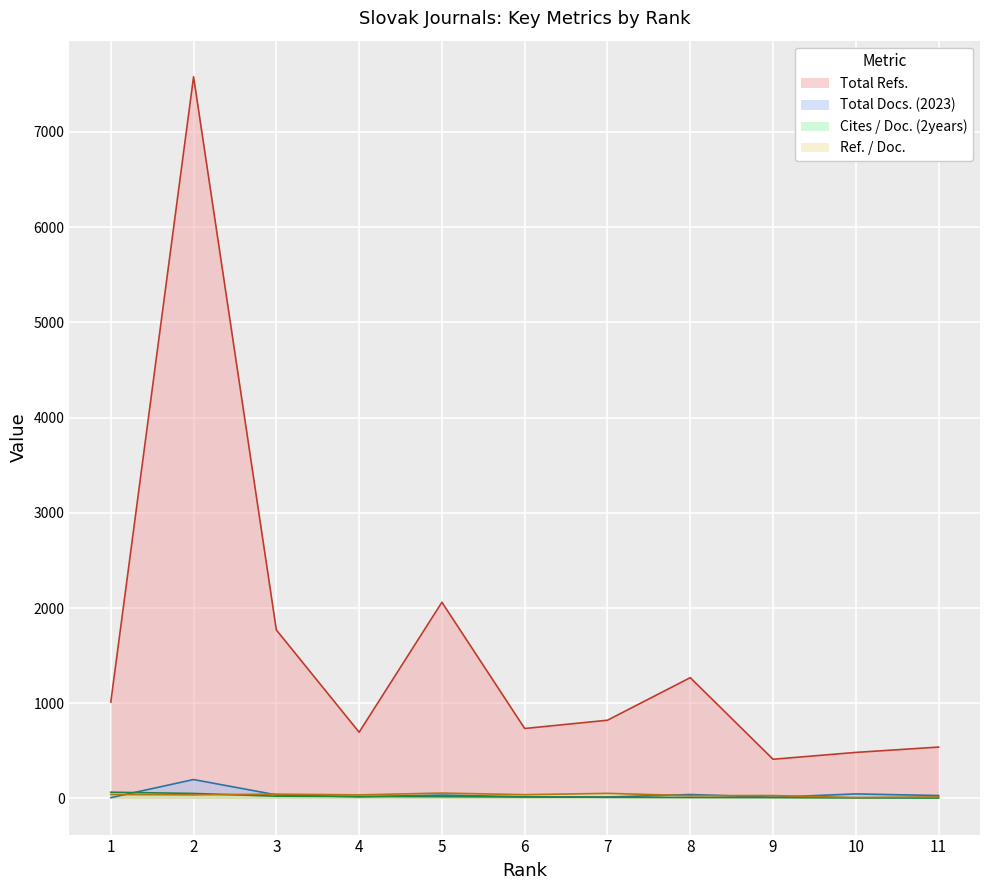

Reading right to left, transcribe all the data shown in this chart.

Total Refs.: 540	484	412	1269	822	735	2061	696	1770	7580	1013
Total Docs. (2023): 31	48	13	42	15	18	36	18	38	199	9
Cites / Doc. (2years): 5	6	10	11	13	16	19	21	24	53	66
Ref. / Doc.: 17	10	31	30	54	40	57	38	46	38	42